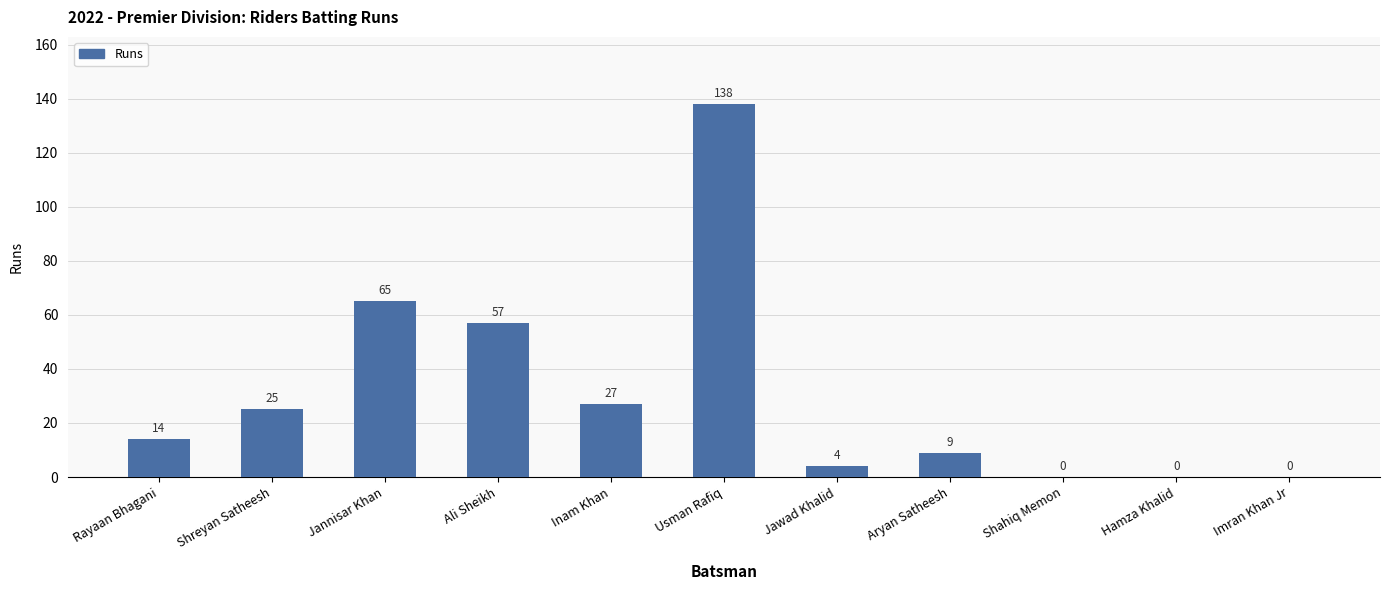

Are the bars grouped side by side (vs. stacked)?

No